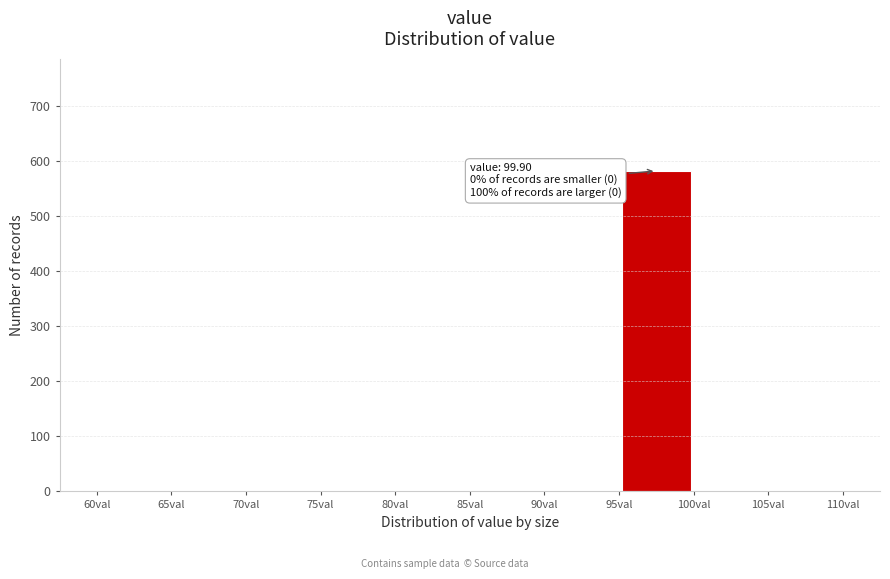

Over which range of the x-axis is the bar tallest?

95 to 100